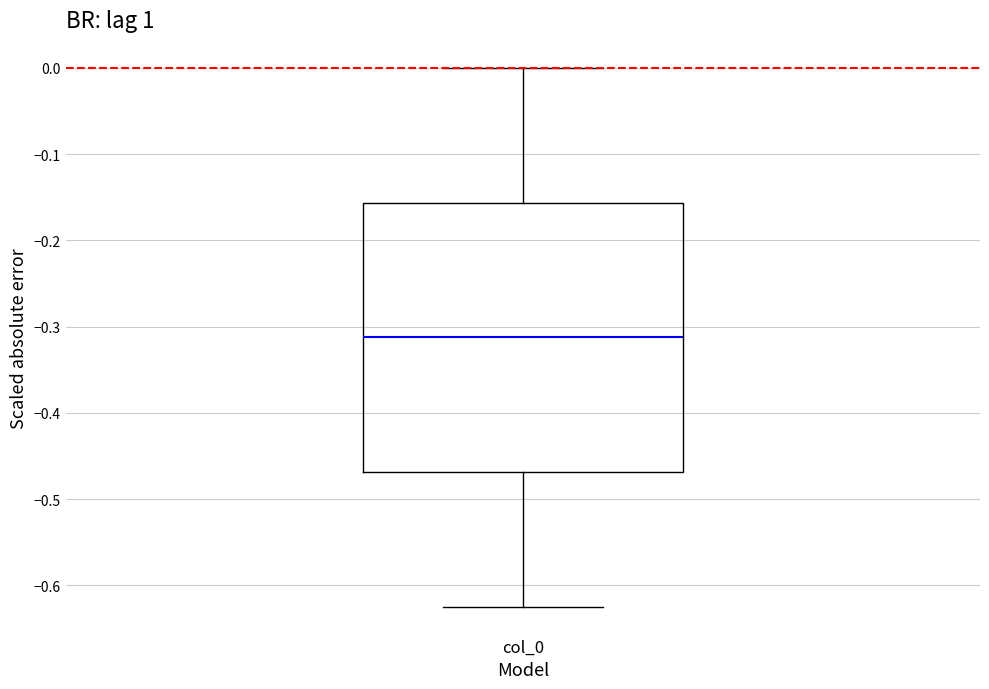

Read this box plot against the y-axis: the position of the median line, the range covered by the box, and the ends of both whiskers. The values are not printed on the chart, so give them approximately, as read against the axis.

median -0.31, box -0.47 to -0.16, whiskers -0.62 to 0.00